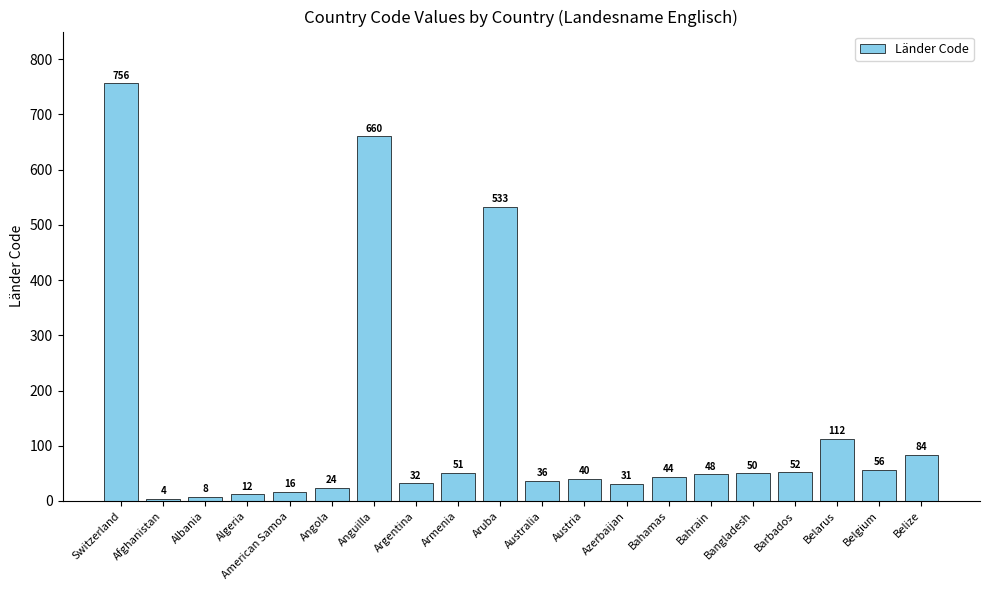

What is the difference between the maximum and second lowest values?

748